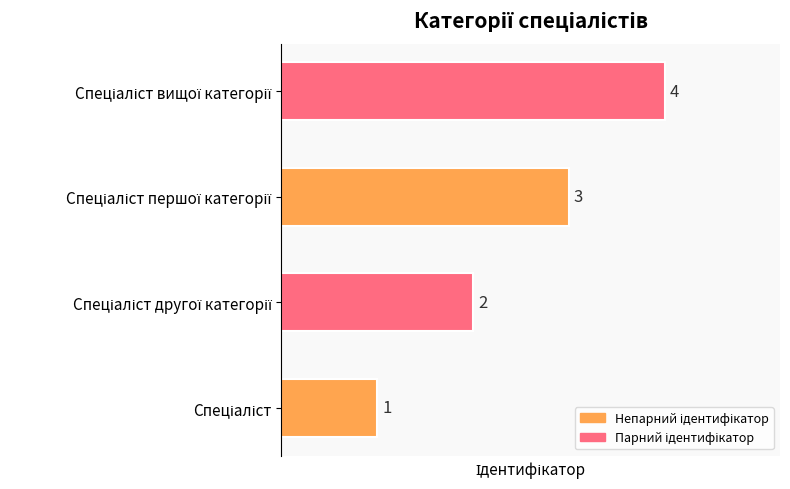

Count the values in the range 2 to 4.

3